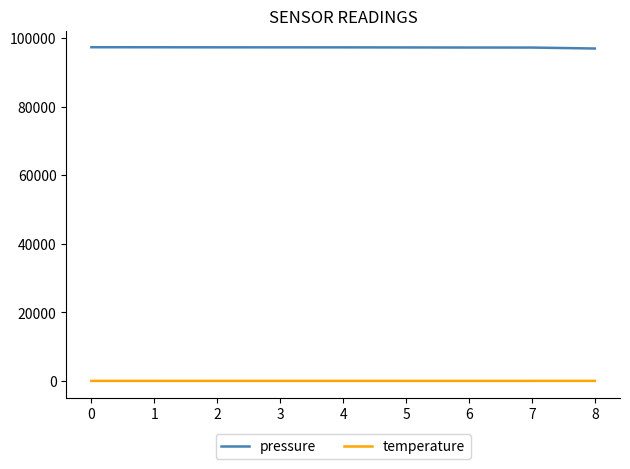

True or false: pressure and temperature intersect in this chart.

False